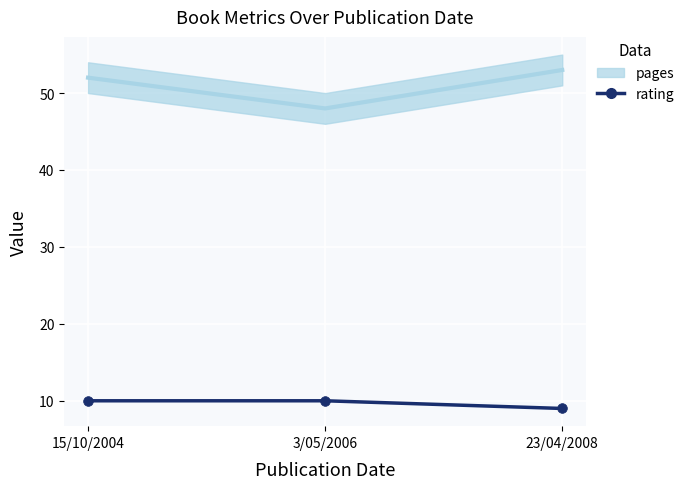

What is the approximate value of rating at 23/04/2008?

9